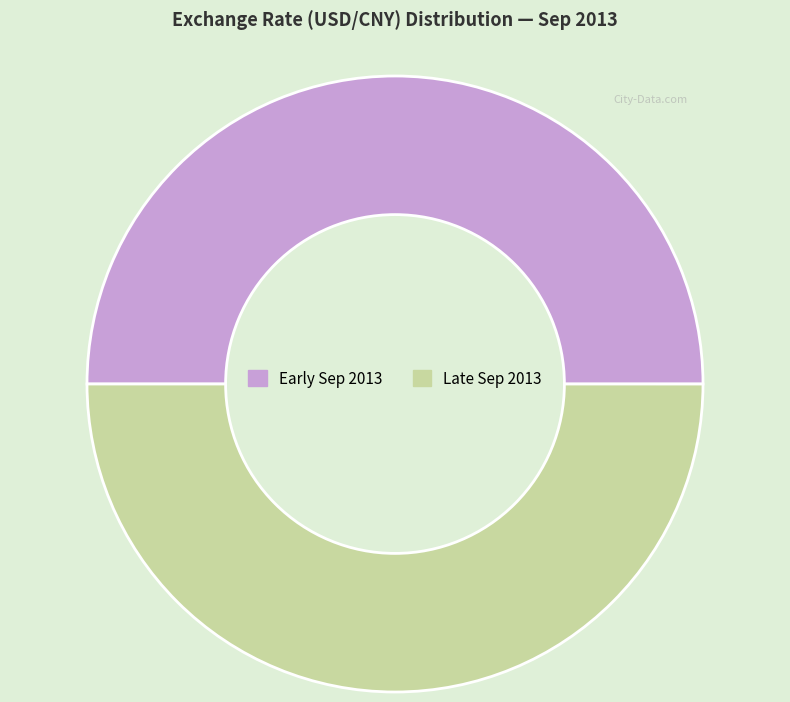

The Early Sep 2013 slice represents 43% of the pie. True or false?

False